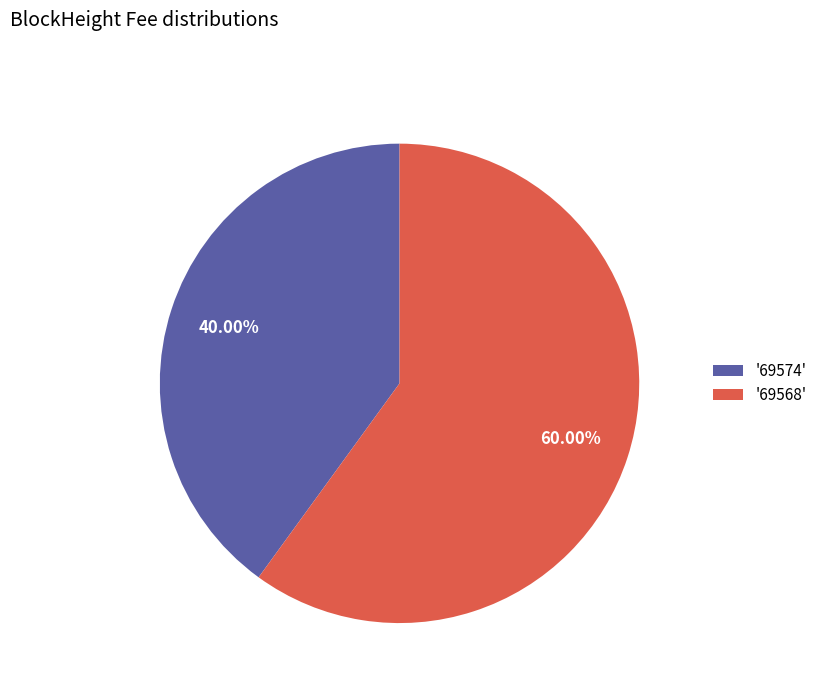

Which slice is the largest?

'69568'